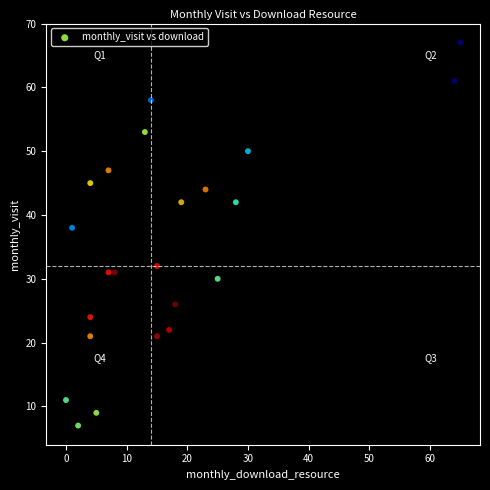

What Y value in the scatter plot is closest to 37?

38